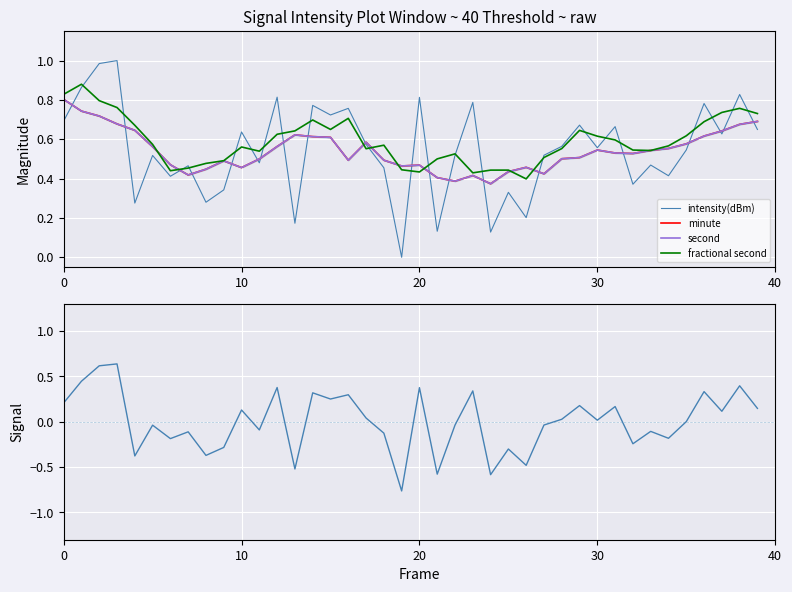

What is the difference between the highest and lowest values at 37?

0.6